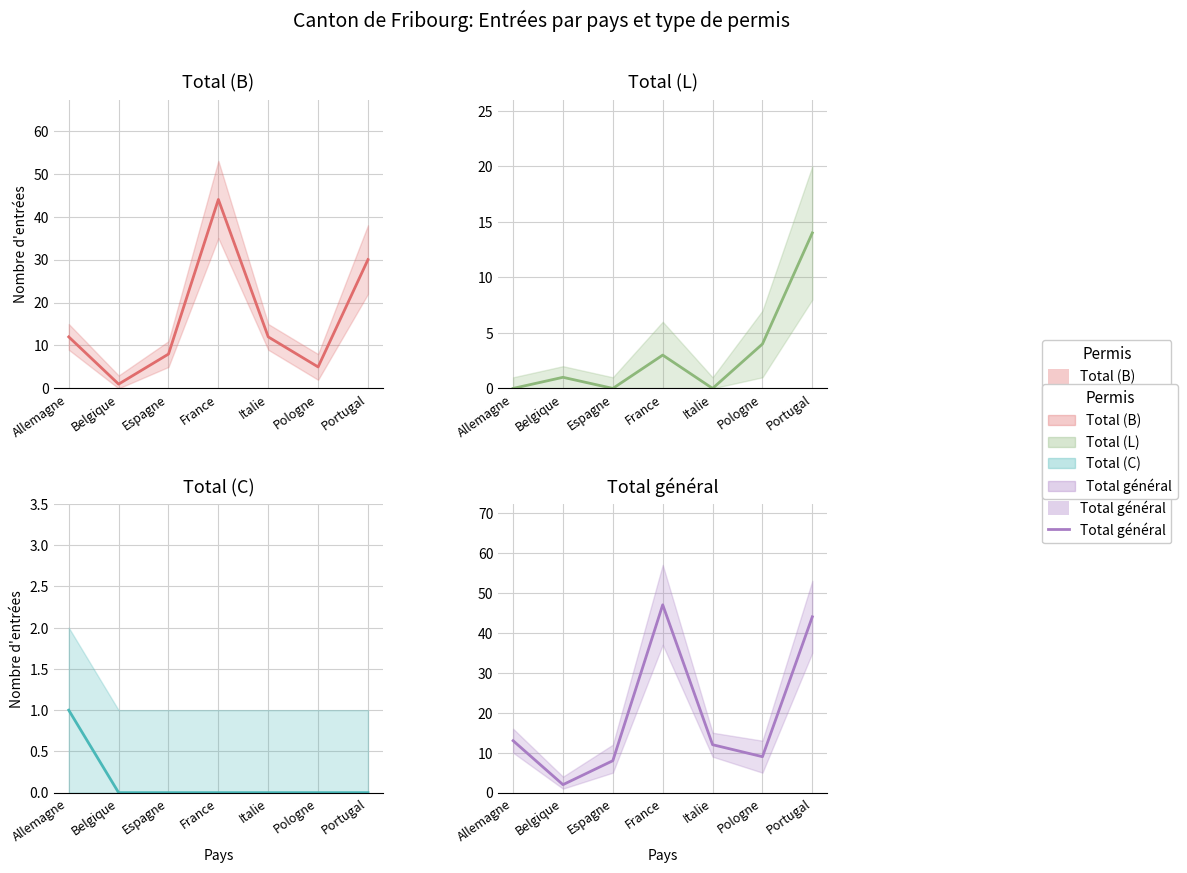

What are all the series names shown in the legend?

Total (B), Total (L), Total (C), Total général